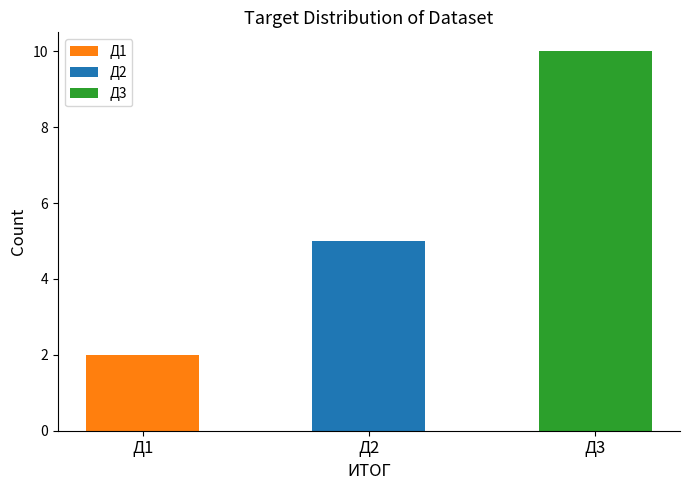

How many bars are there in total?

3